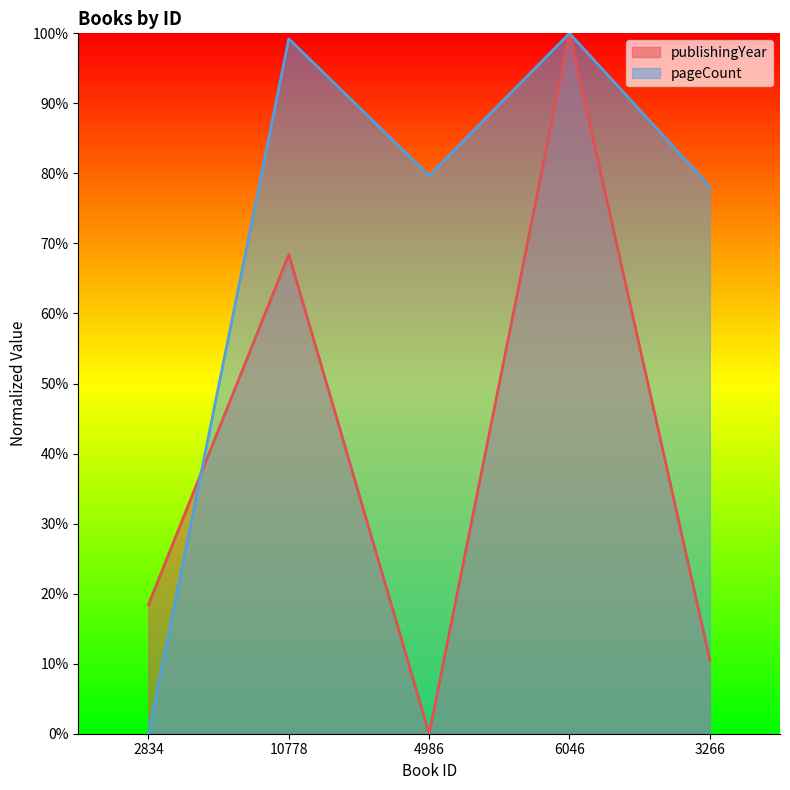

What are all the series names shown in the legend?

publishingYear, pageCount